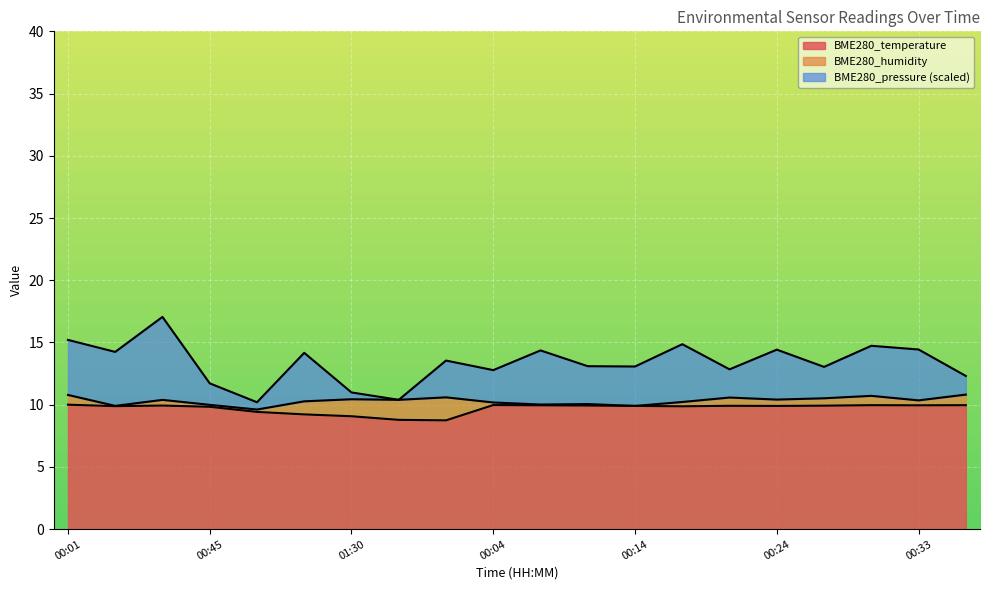

What is the total value across all series at 00:14?

13.1